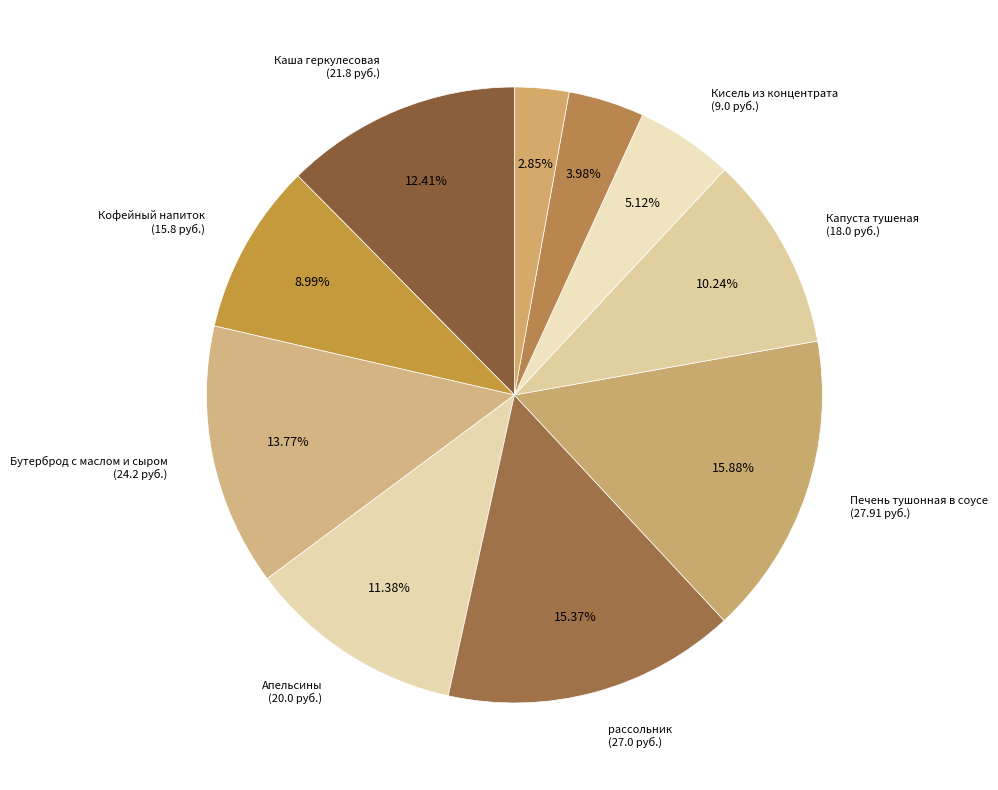

How many slices are in this pie chart?

10